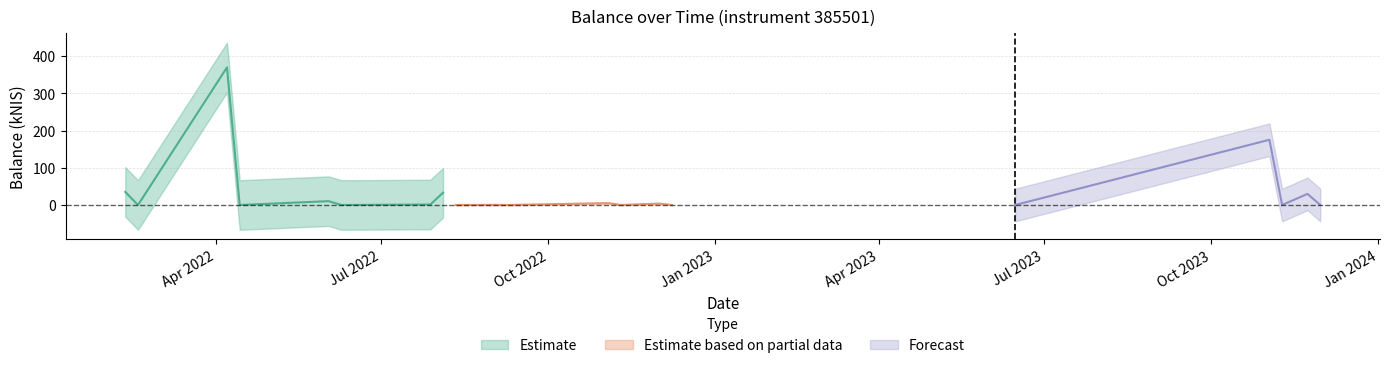

What is the difference between the values at 9 and 6?

0.8